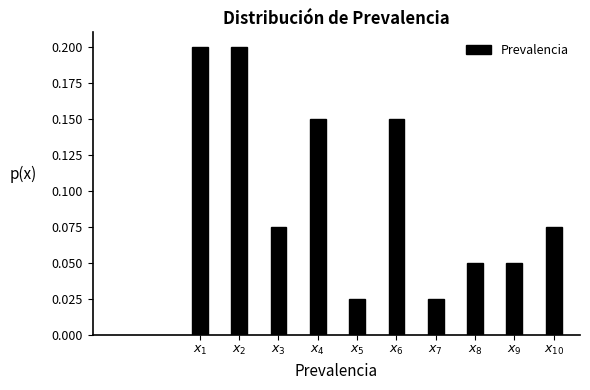

Count the values in the range 0 to 1.

10